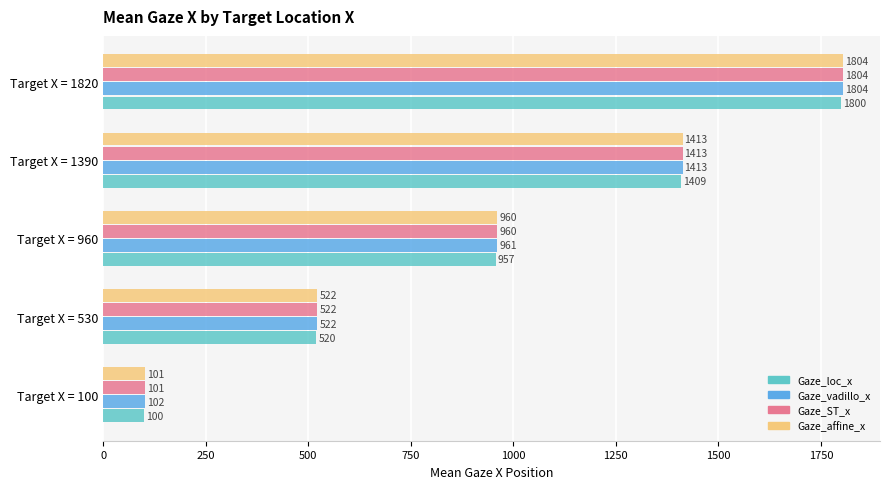

True or false: Gaze_ST_x has a value of 1803.9 at Target X = 1820.

True